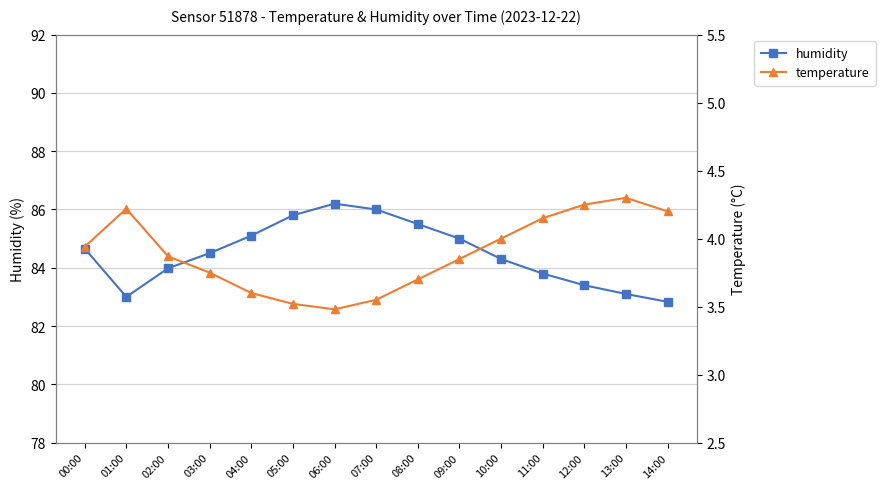

What is the difference between the second highest and minimum values in the humidity series?

3.2